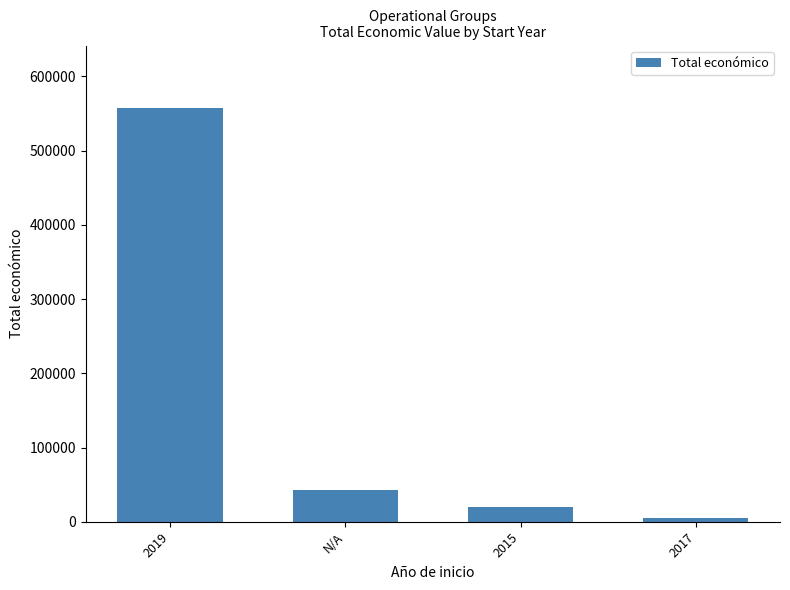

List the labels in order of value, smallest first.

2017, 2015, N/A, 2019